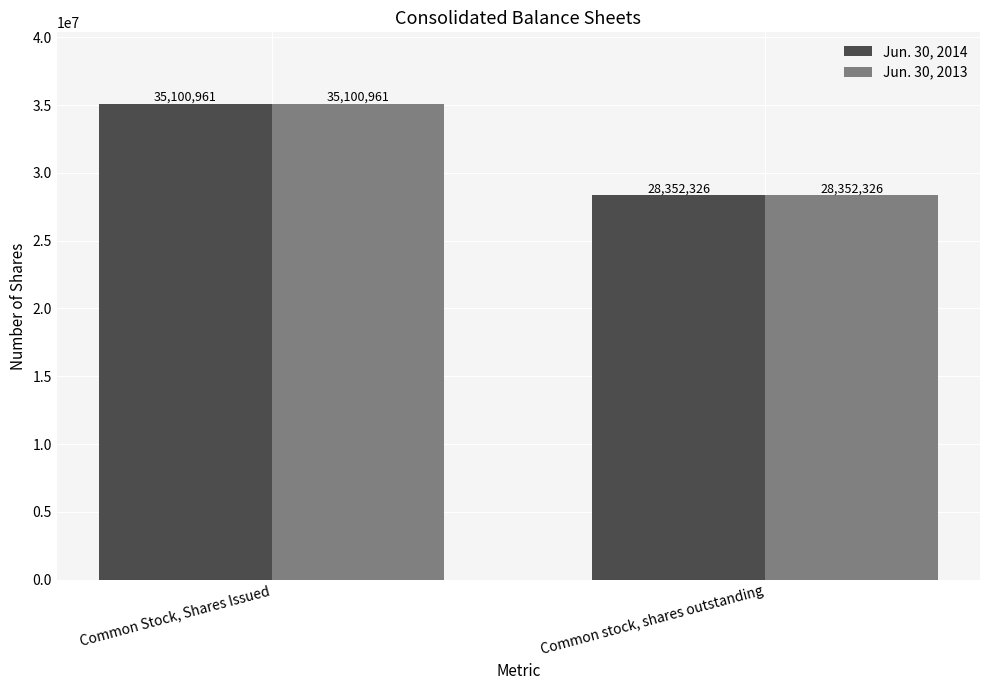

Reading right to left, transcribe all the data shown in this chart.

Jun. 30, 2014: 28352326	35100961
Jun. 30, 2013: 28352326	35100961